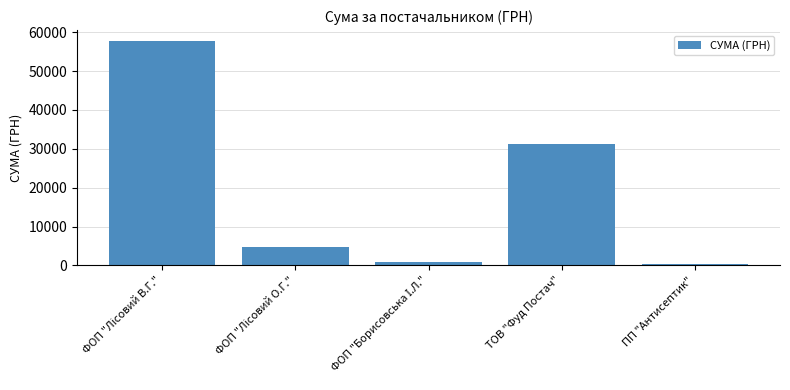

How many data points are less than 4783?

2